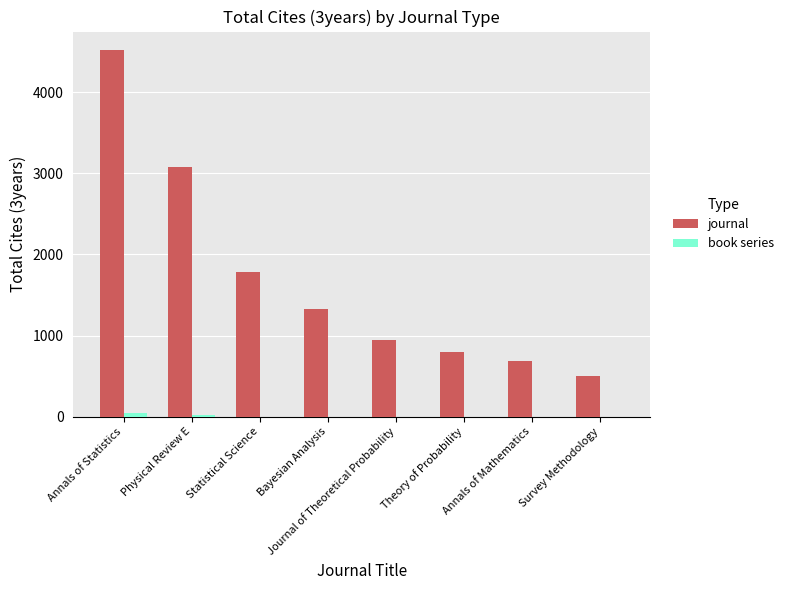

Where is journal nearest to the value 2509?

Physical Review E